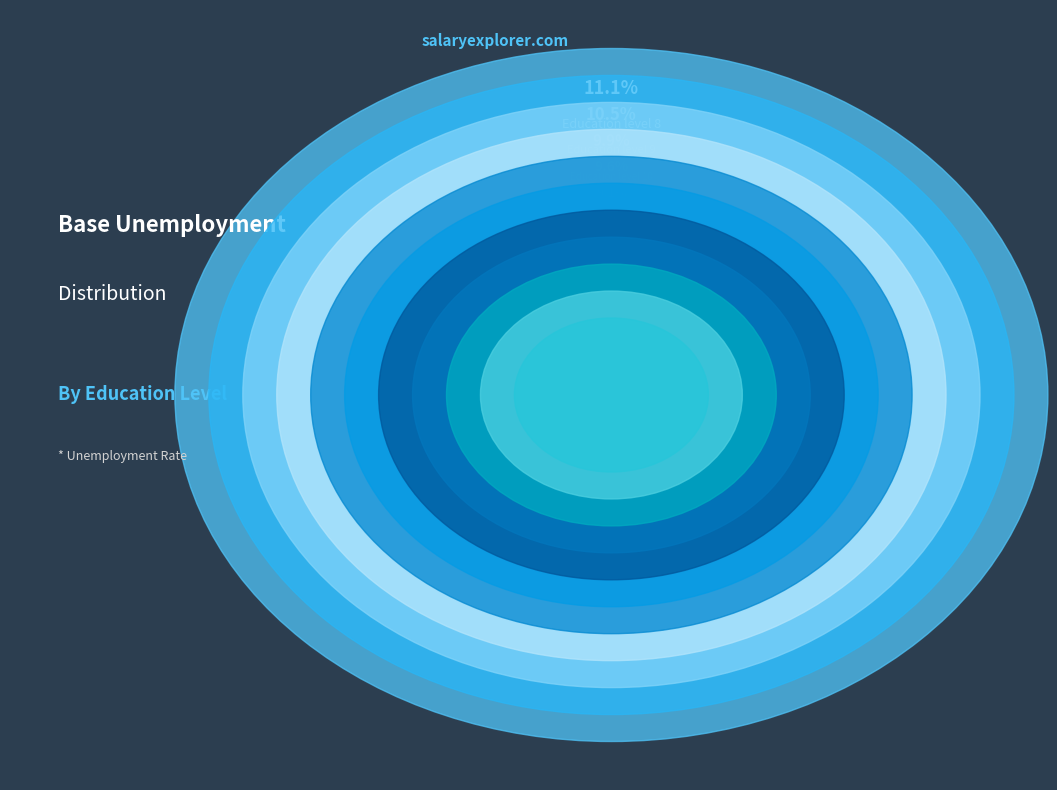

Does 17 account for over 50% of the chart?

No